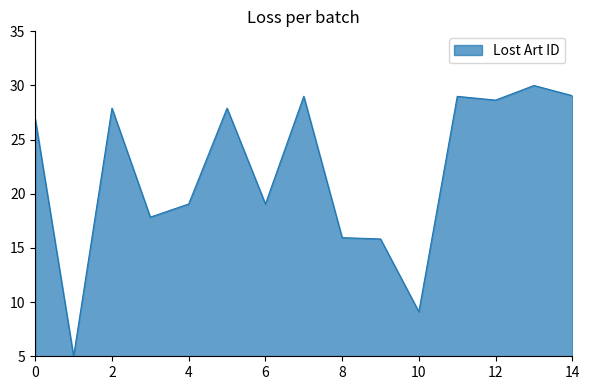

What is the maximum value shown in the chart?

30.0